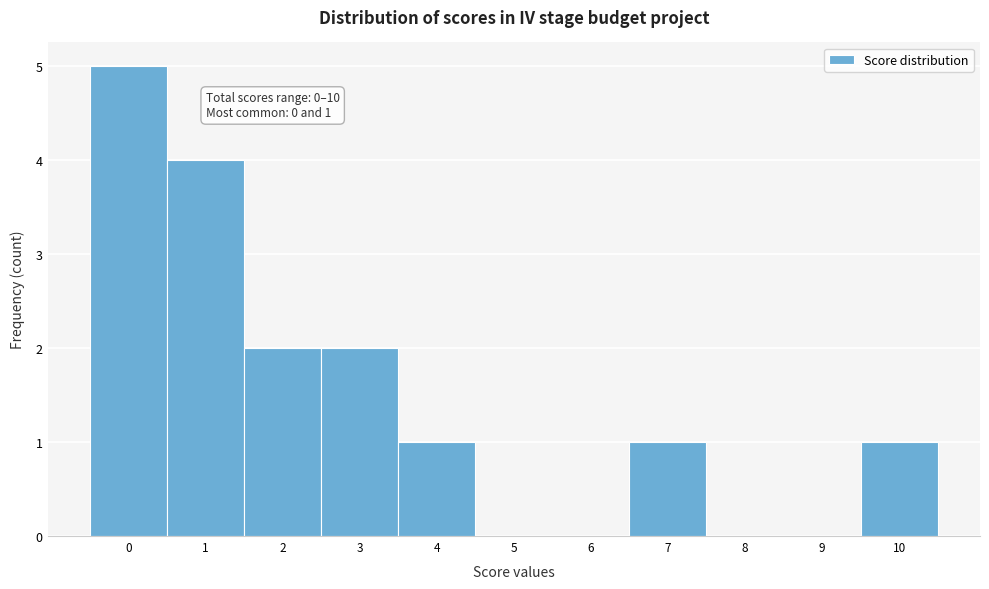

Over which range of the x-axis is the bar tallest?

-0.5 to 0.5